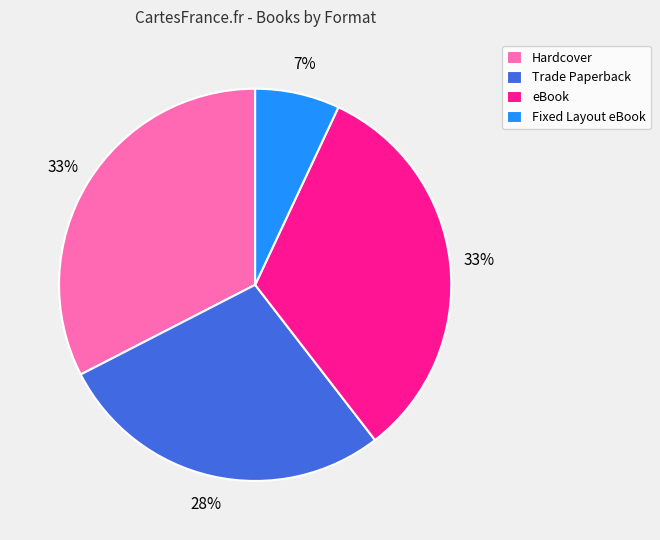

What is the smallest slice in the pie chart?

Fixed Layout eBook